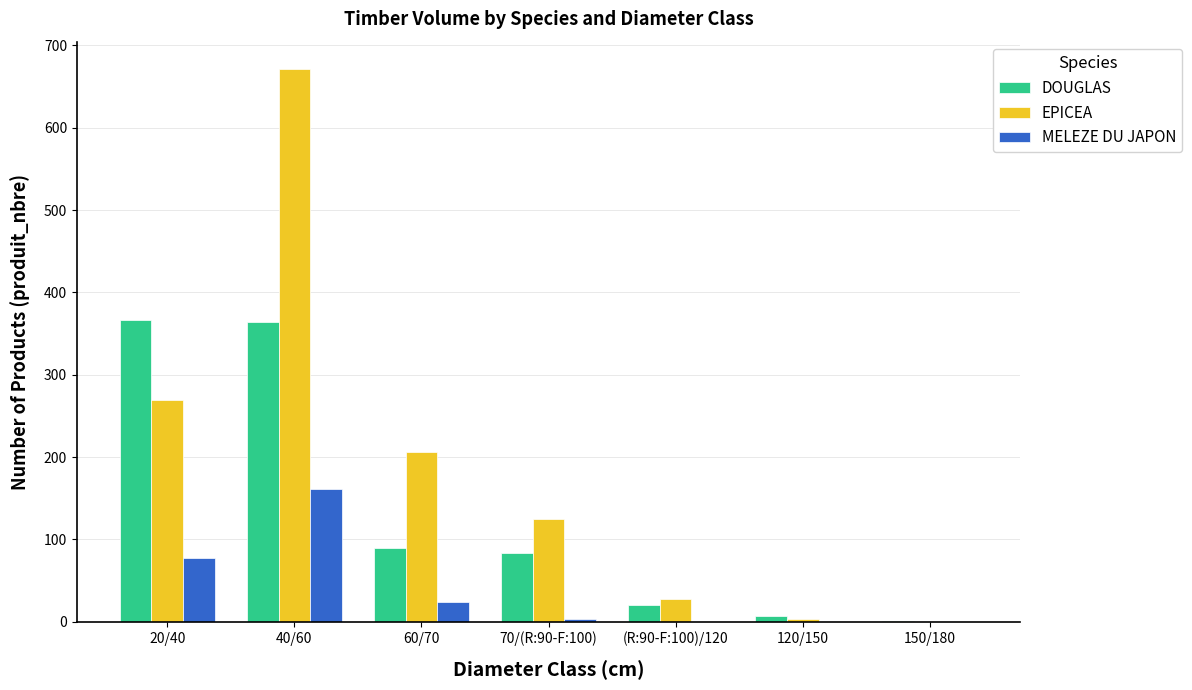

At which category is the sum across all series the highest?

40/60